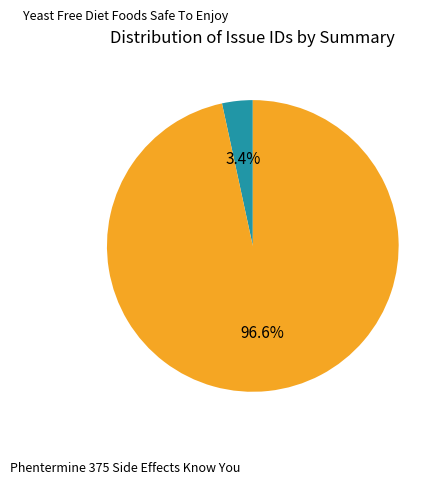

Rank the categories by value from lowest to highest.

Yeast Free Diet Foods Safe To Enjoy, Phentermine 375 Side Effects Know You